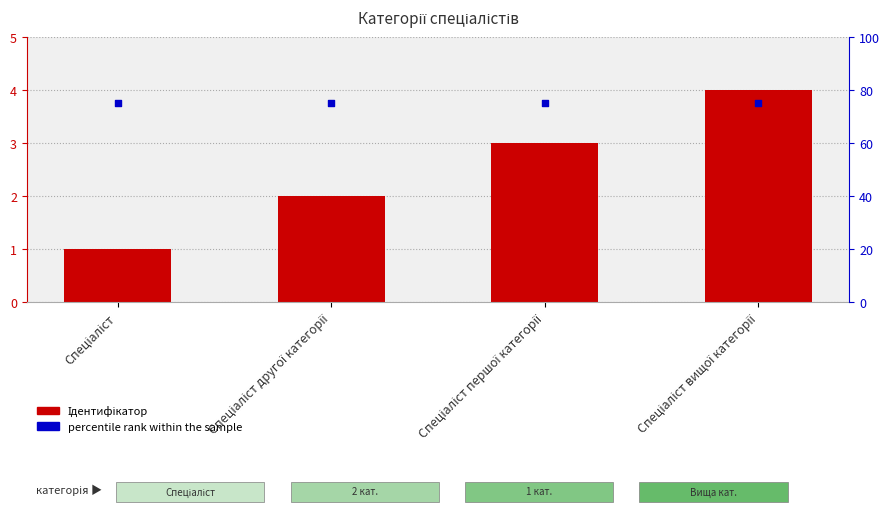

Which series reaches the maximum Y coordinate?

percentile rank within the sample